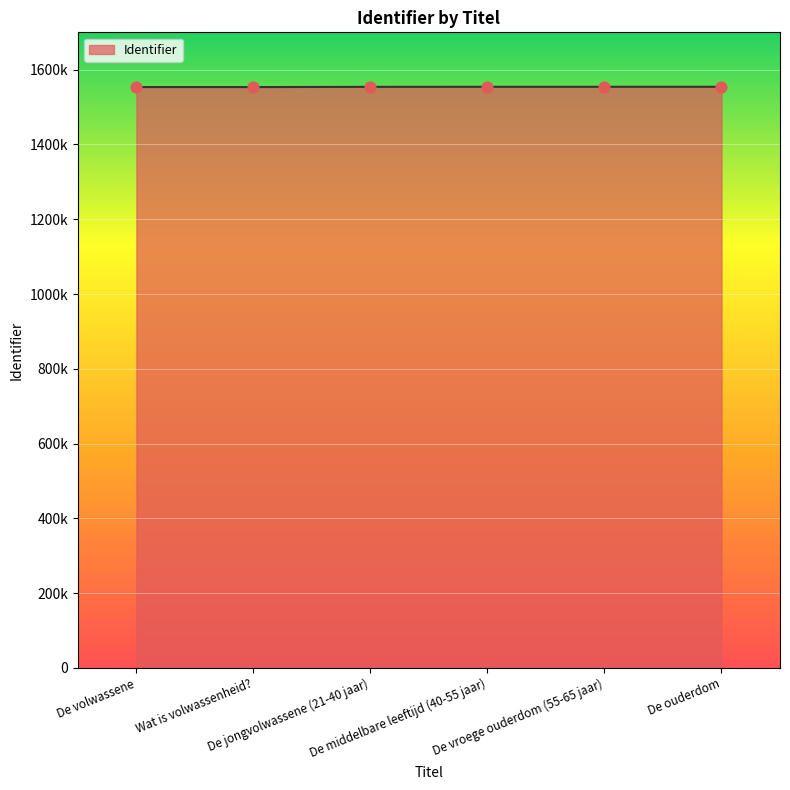

What is the ratio of the value at De middelbare leeftijd (40-55 jaar) to the value at De ouderdom?

1.0